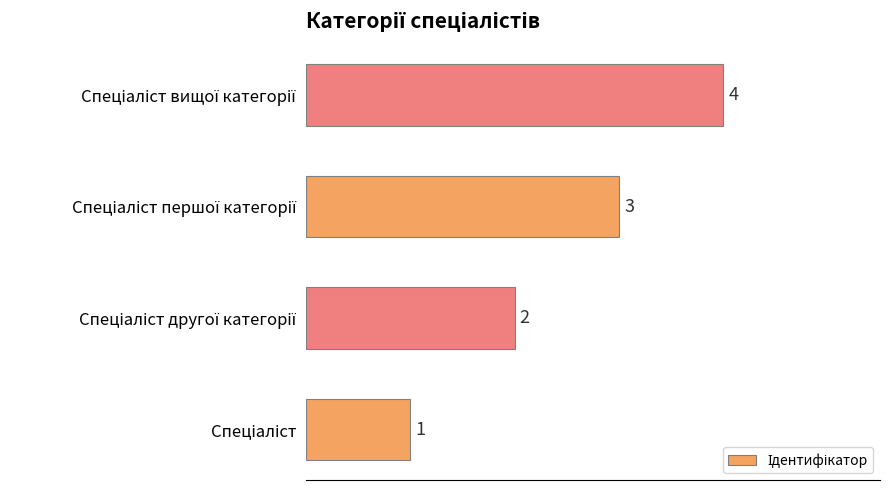

How many values are below 3?

2